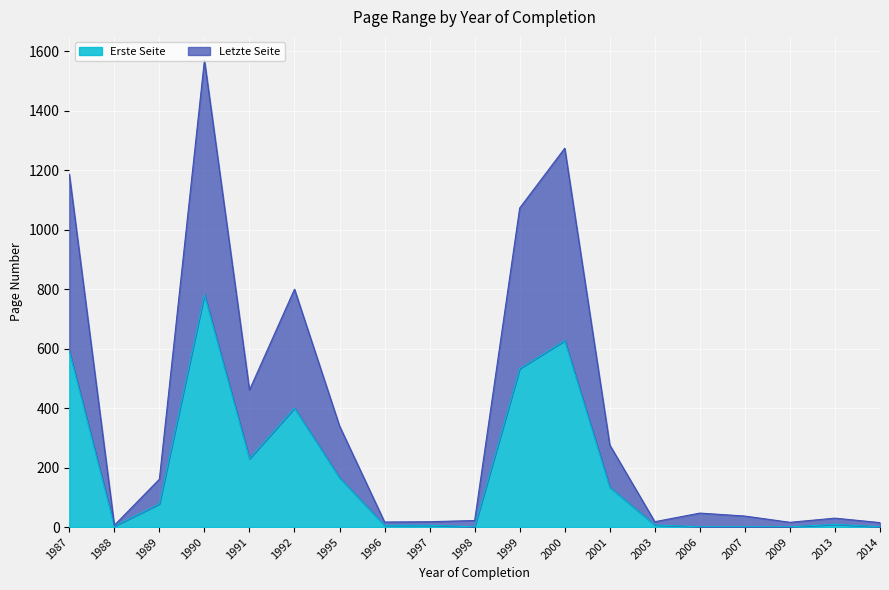

At which category does Erste Seite reach its first local peak?

1990